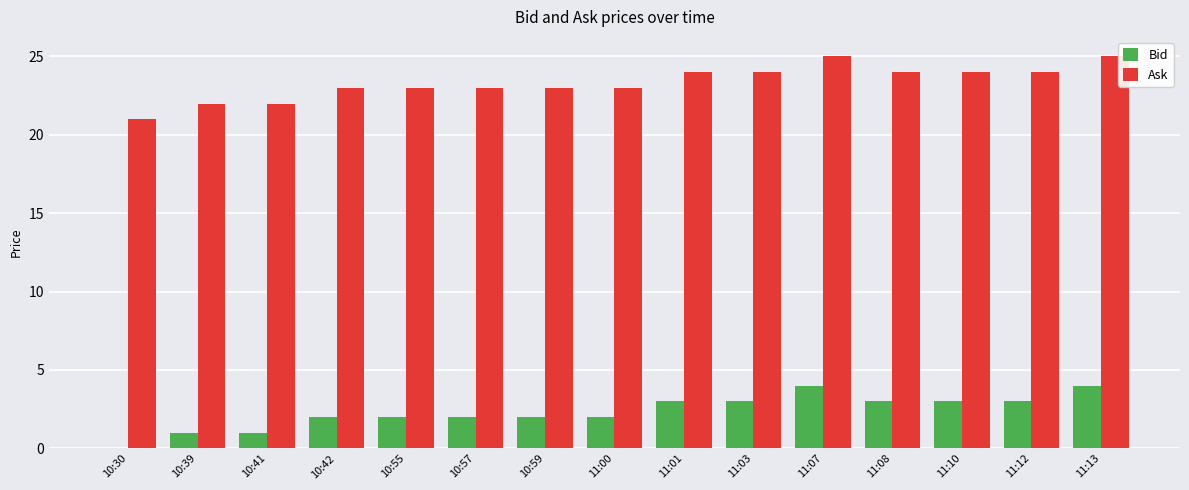

Reading right to left, what are all the values shown in this chart?

Bid: 11:13=4	11:12=3	11:10=3	11:08=3	11:07=4	11:03=3	11:01=3	11:00=2	10:59=2	10:57=2	10:55=2	10:42=2	10:41=1	10:39=1	10:30=0
Ask: 11:13=25	11:12=24	11:10=24	11:08=24	11:07=25	11:03=24	11:01=24	11:00=23	10:59=23	10:57=23	10:55=23	10:42=23	10:41=22	10:39=22	10:30=21